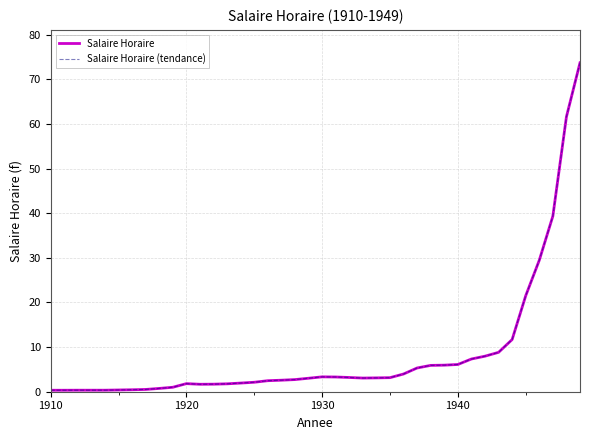

Is this an area chart (filled region under the line)?

No